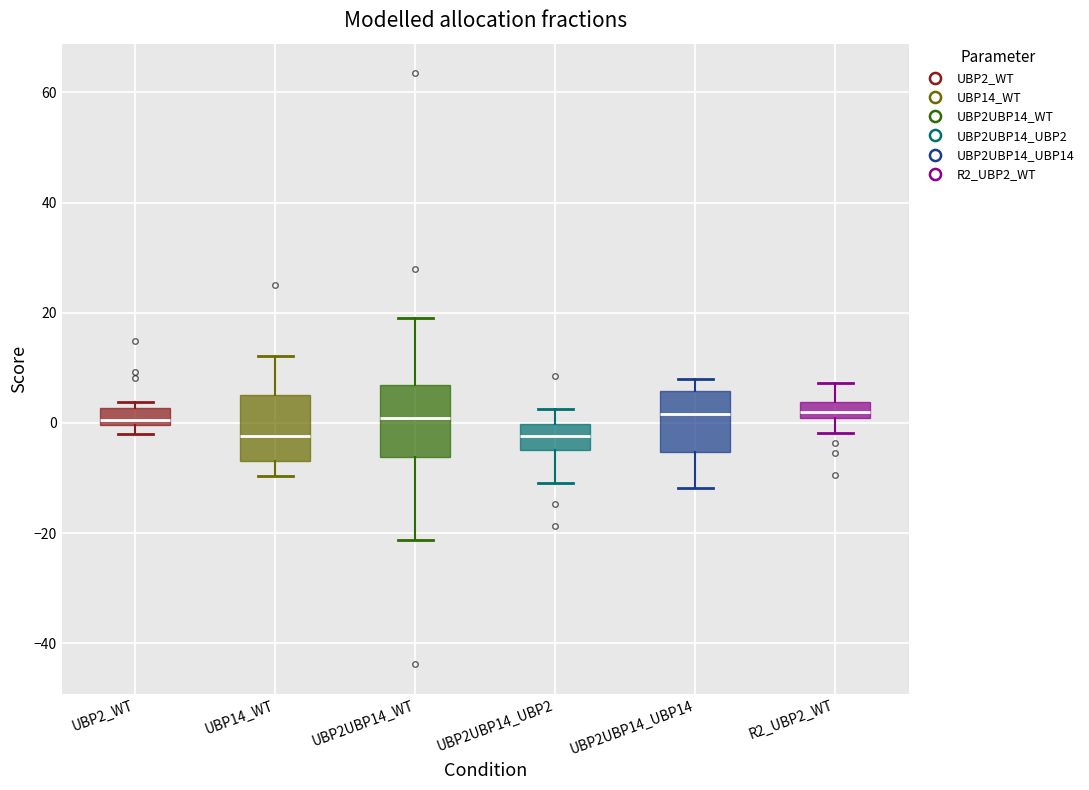

Where is the lower edge of the box for UBP2_WT on the y-axis? The values are not printed on the chart, so give them approximately, as read against the axis.

0